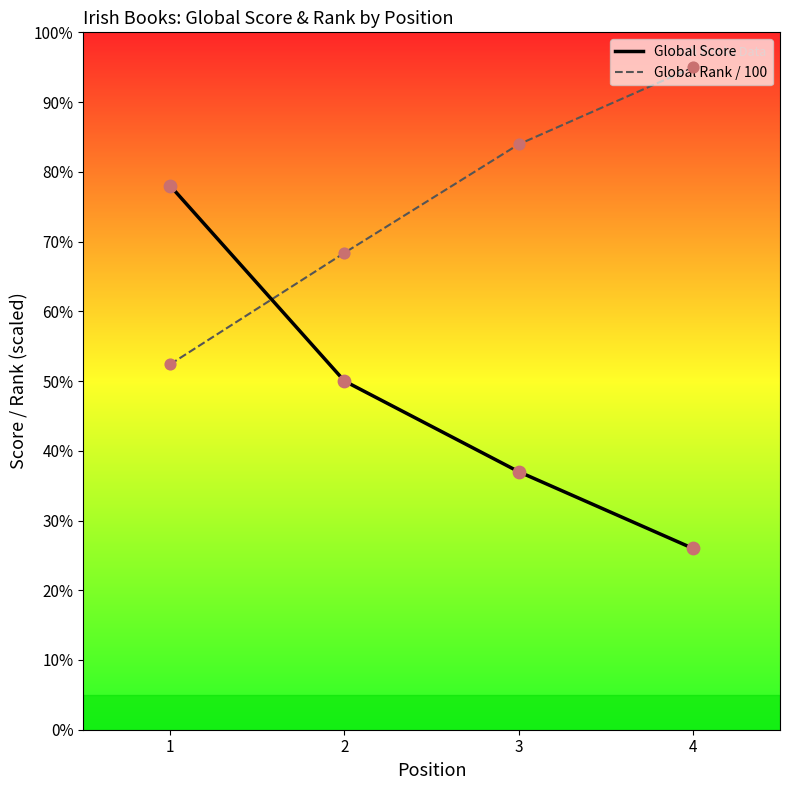

At how many categories does at least one series exceed 63?

4